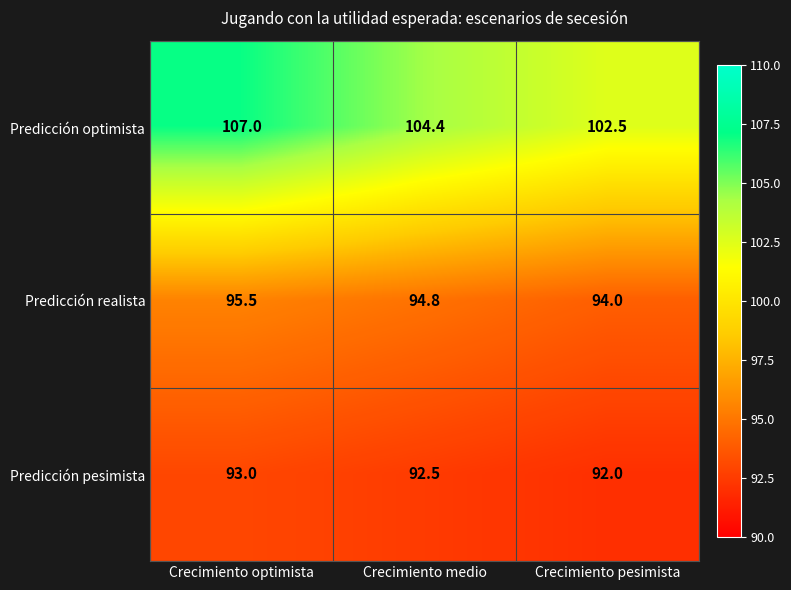

Rank the series by their maximum value, from lowest to highest.

Predicción pesimista, Predicción realista, Predicción optimista